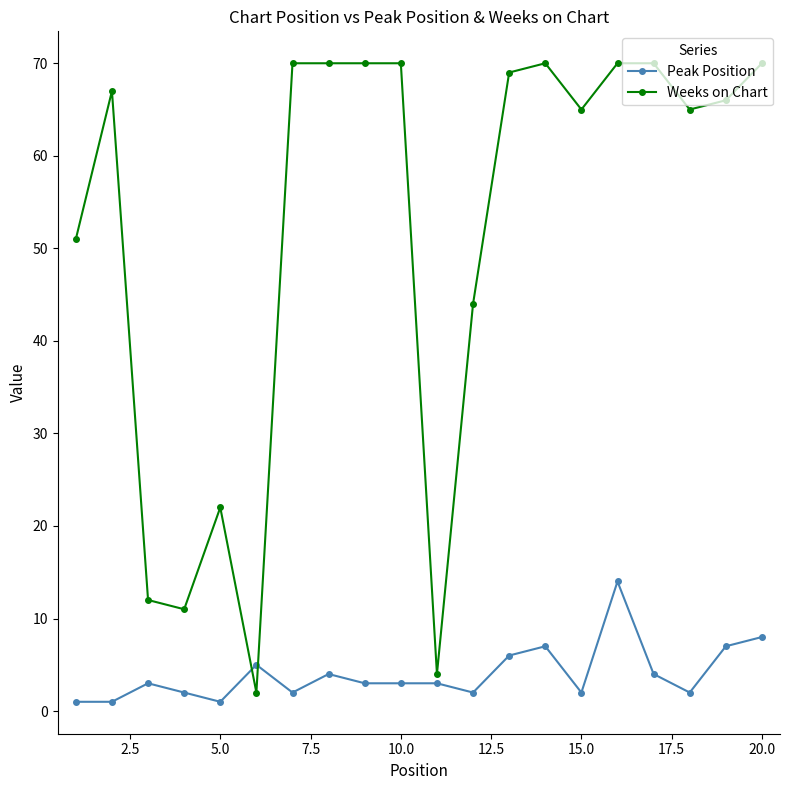

At how many categories does at least one series exceed 40?

15